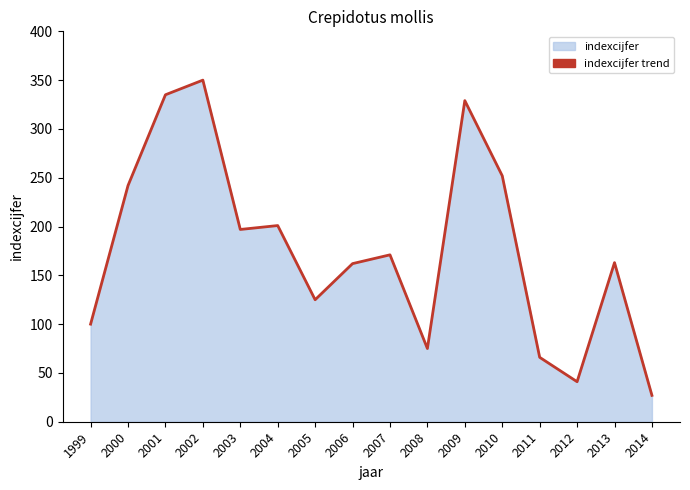

What is the maximum value shown in the chart?

350